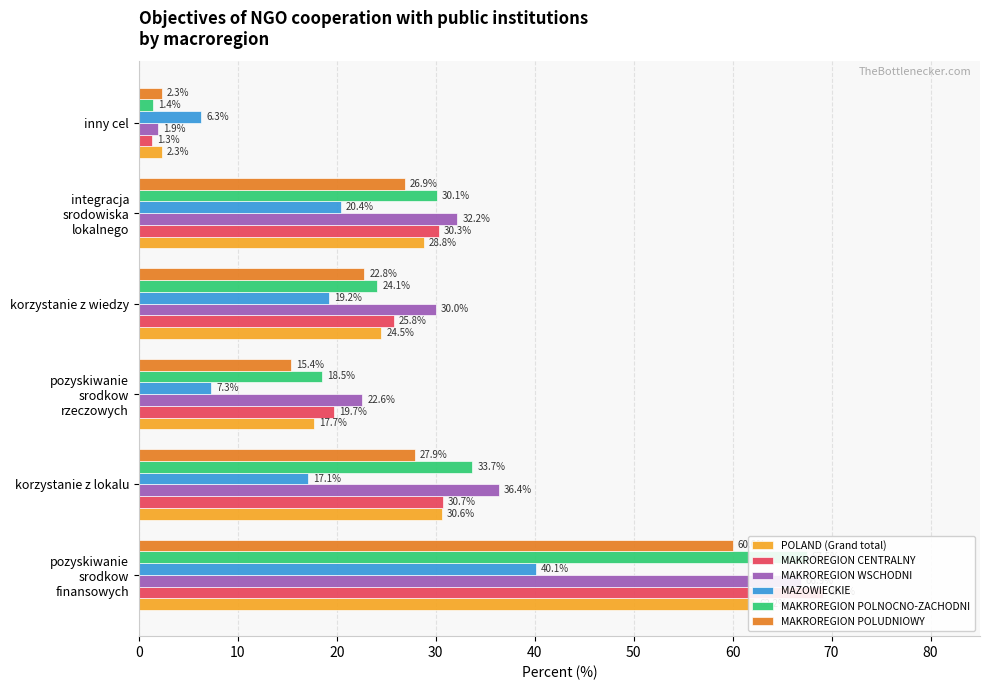

Is the value of MAZOWIECKIE at pozyskiwanie srodkow finansowych greater than the value of MAKROREGION POLNOCNO-ZACHODNI at korzystanie z lokalu?

Yes